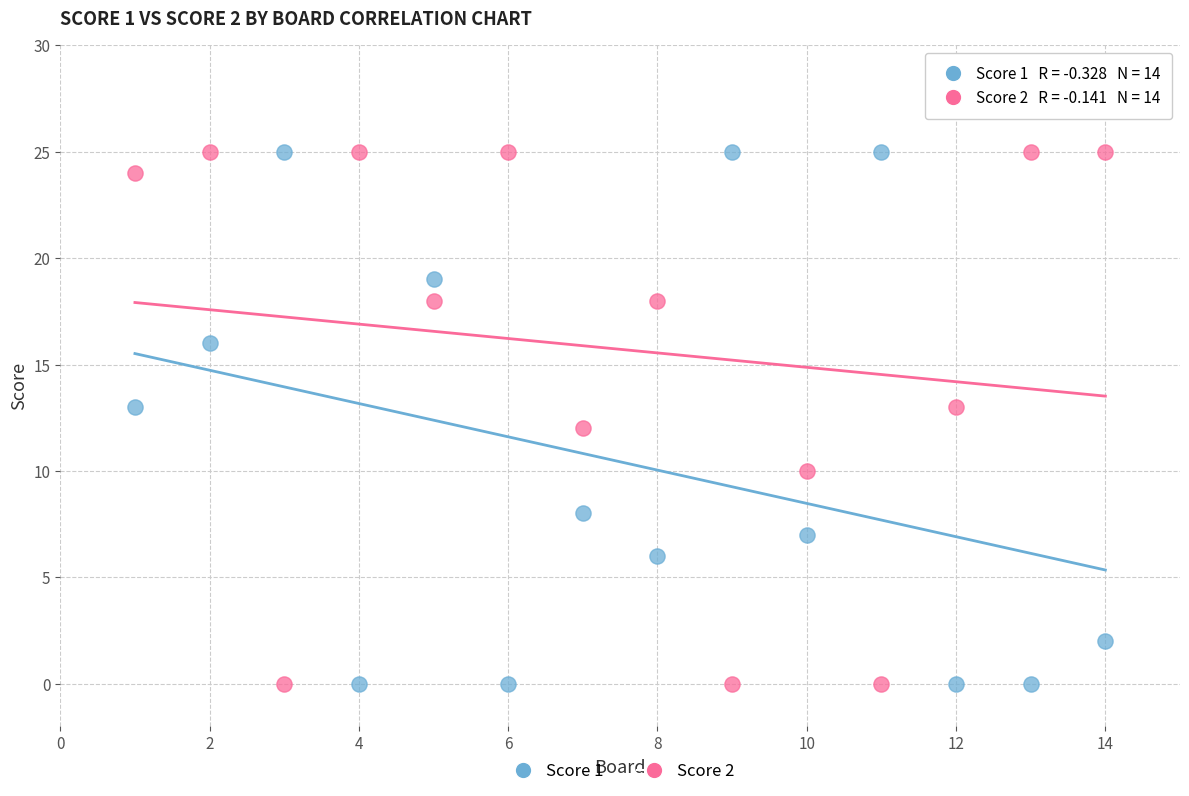

Across all data points, what is the range of Y values (max minus min)?

25